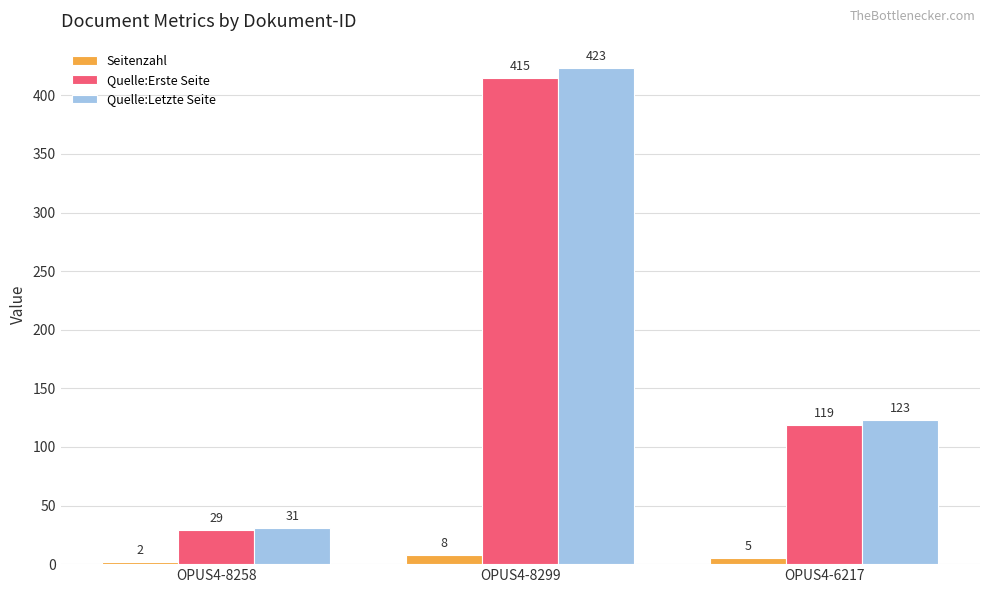

What is the label of the 1st bar from the left?

OPUS4-8258